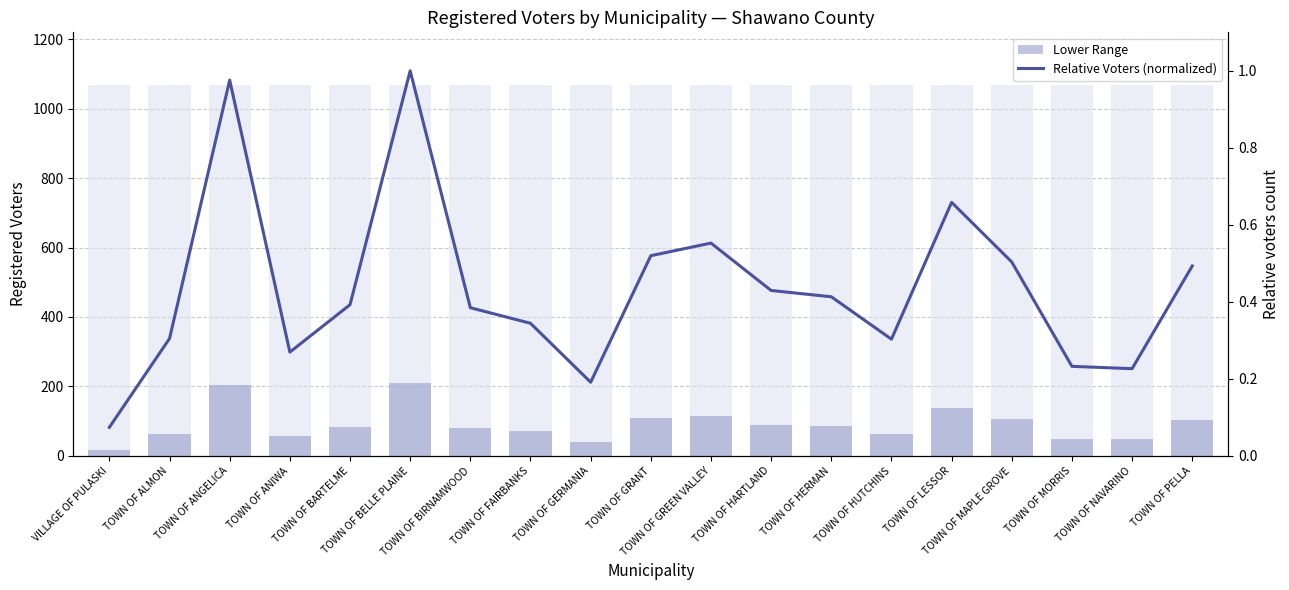

Rank the series by their average value, from highest to lowest.

Lower Range, Relative Voters (normalized)